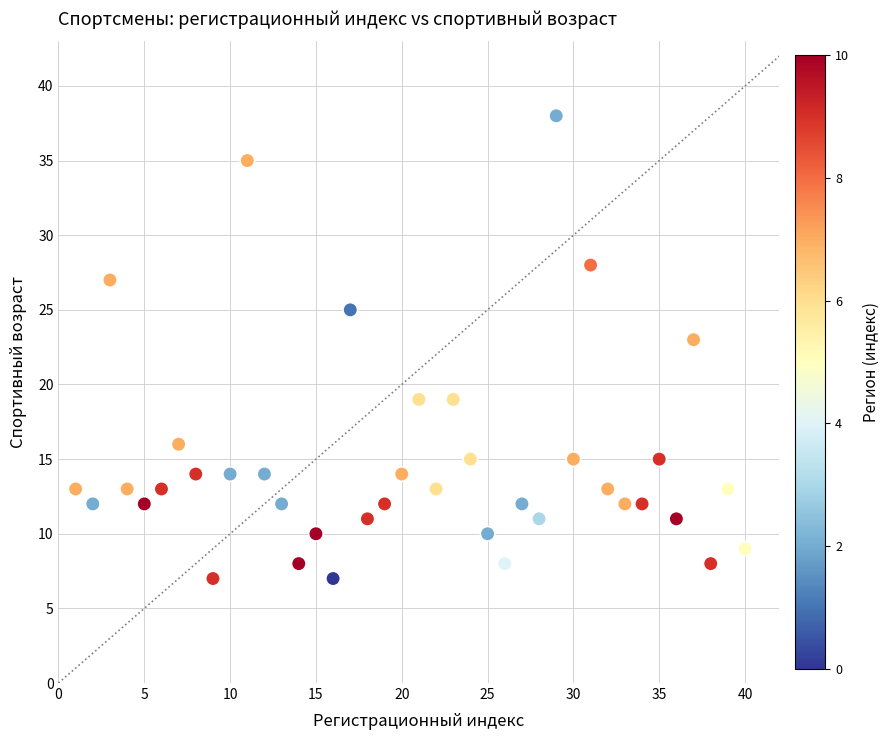

What Y value in the scatter plot is closest to 22?

23